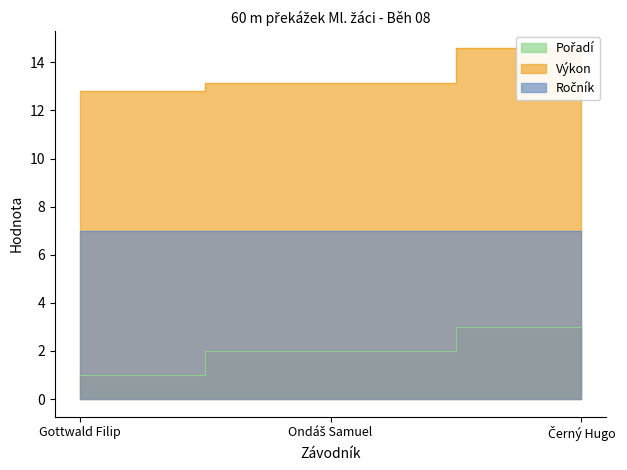

What is the difference between the highest and lowest values at Ondáš Samuel?

11.1